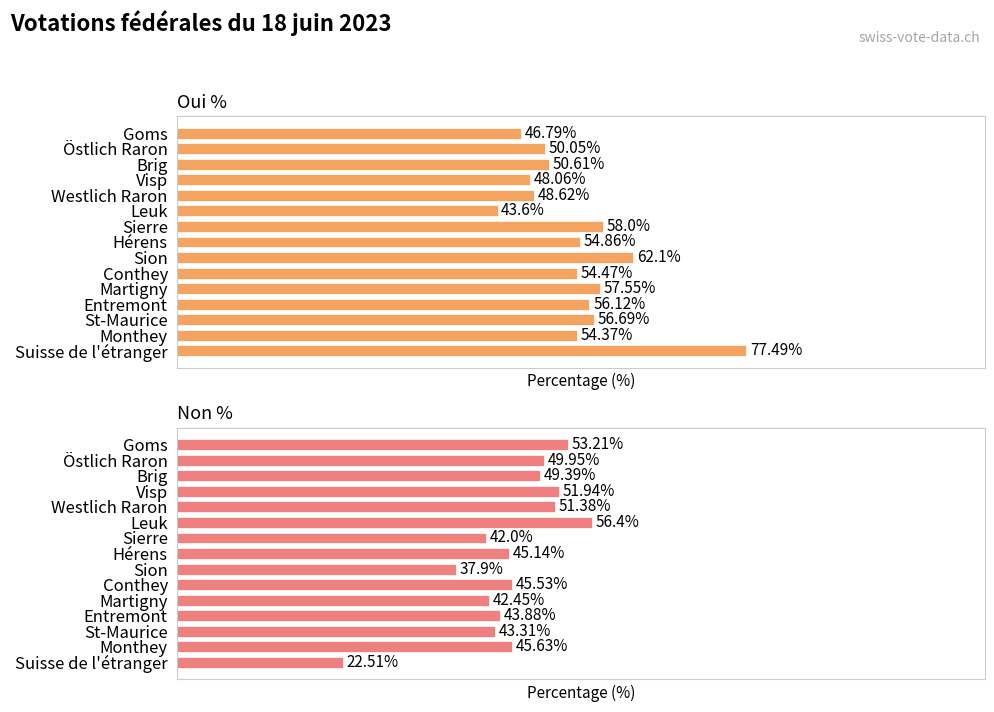

Reading left to right, list all the values displayed in this chart.

Oui %: 46.8	50.0	50.6	48.1	48.6	43.6	58.0	54.9	62.1	54.5	57.5	56.1	56.7	54.4	77.5
Non %: 53.2	50.0	49.4	51.9	51.4	56.4	42.0	45.1	37.9	45.5	42.5	43.9	43.3	45.6	22.5